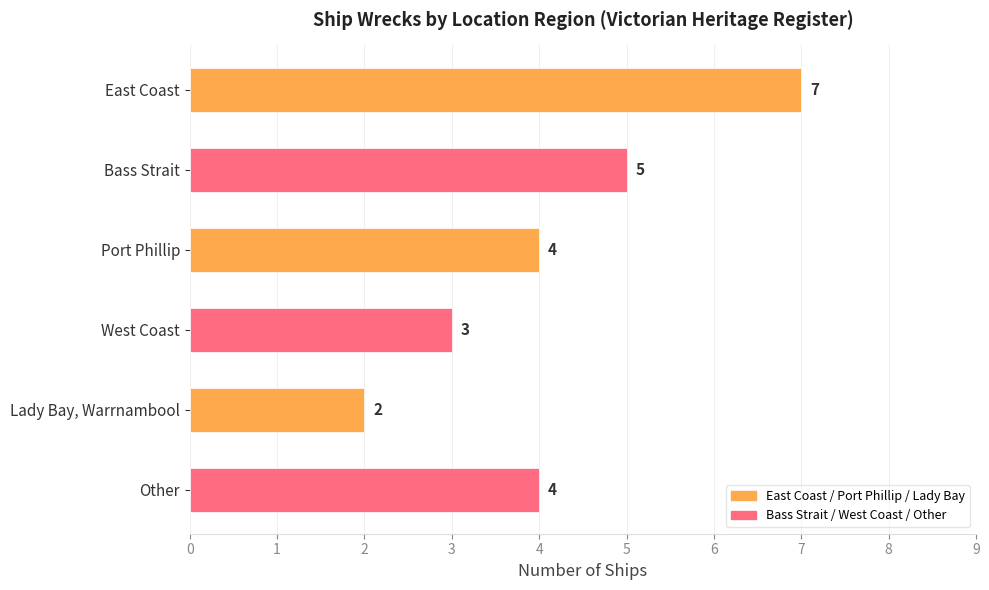

What is the value of the 1st bar from the top?

7